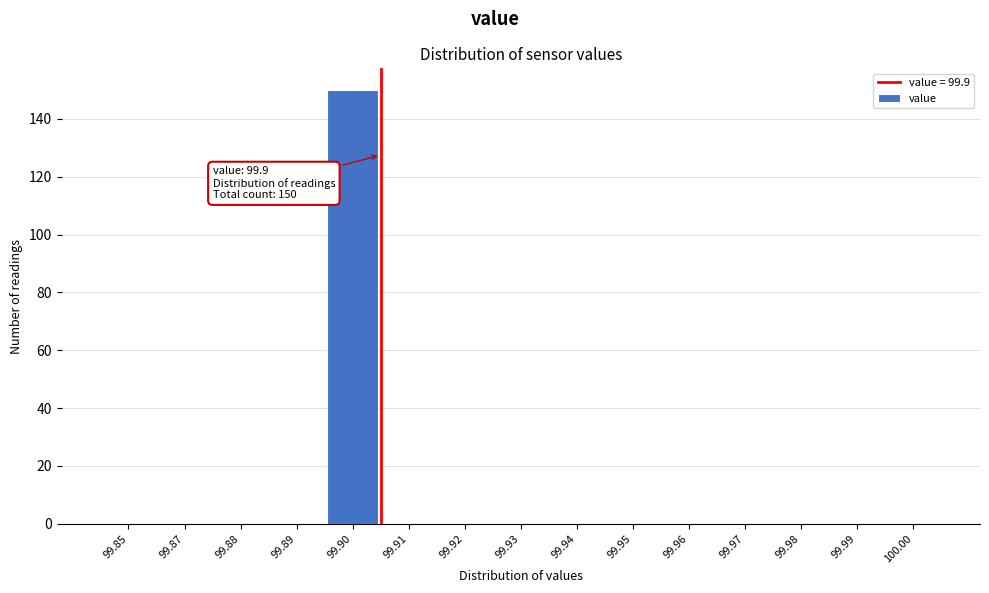

Reading right to left, list all the values displayed in this chart.

100.00=0	99.99=0	99.98=0	99.97=0	99.96=0	99.95=0	99.94=0	99.93=0	99.92=0	99.91=0	99.90=150	99.89=0	99.88=0	99.87=0	99.85=0